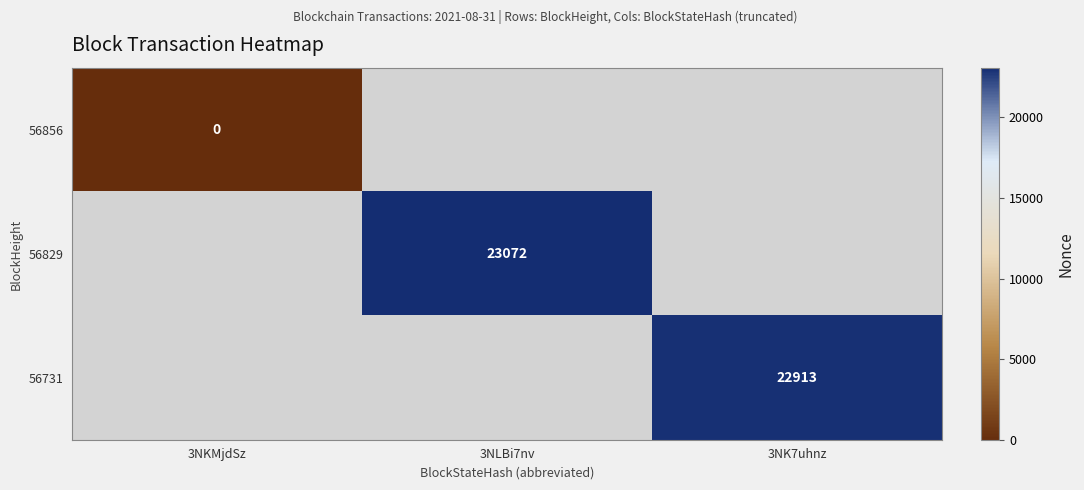

True or false: 56731 has a value of 15435 at 3NK7uhnz.

False